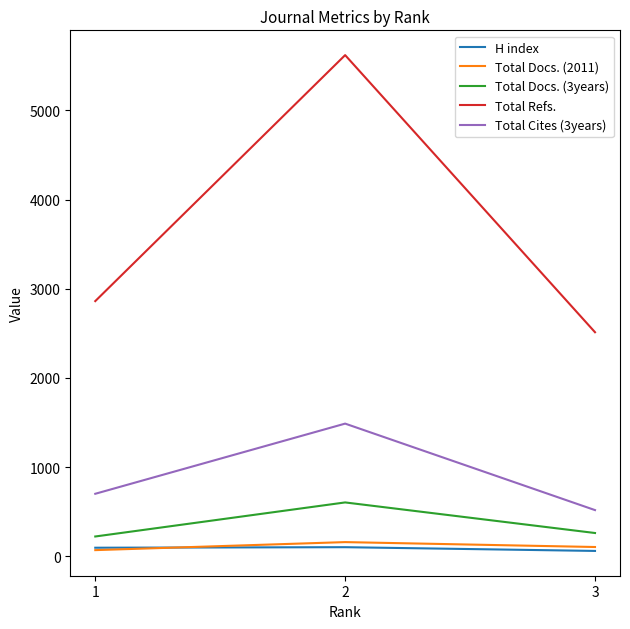

What is the greatest value displayed?

5620